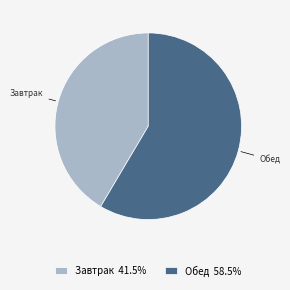

How many segments does this pie chart have?

2